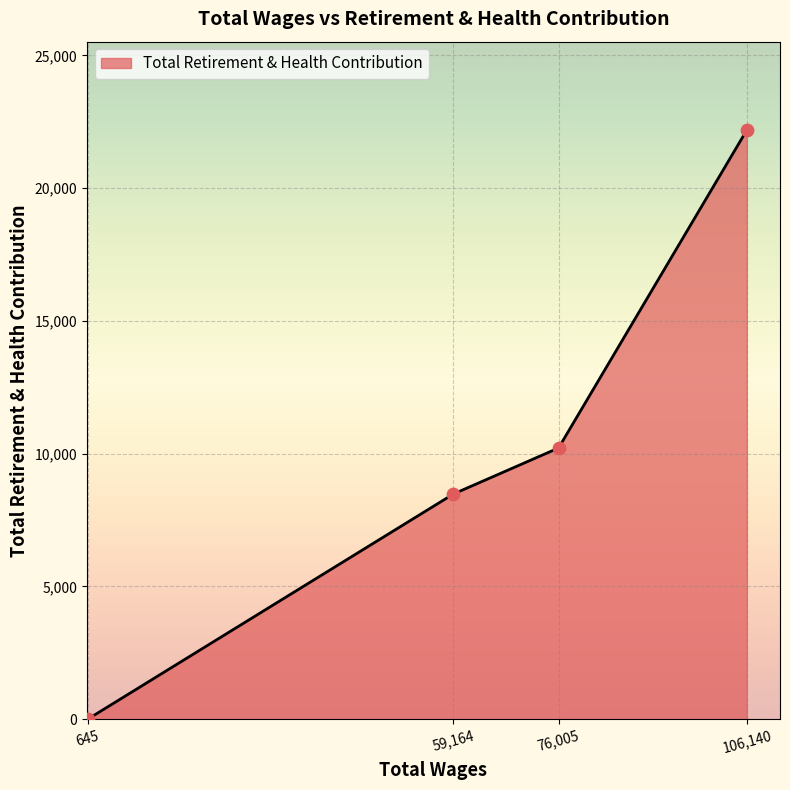

What is the change in value from 645 to 59,164?

+8480